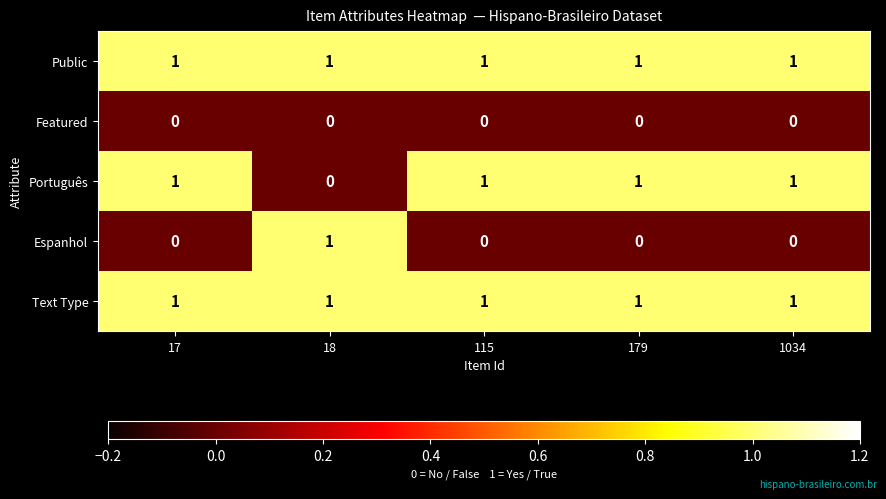

How many Espanhol values are between 0 and 1?

5